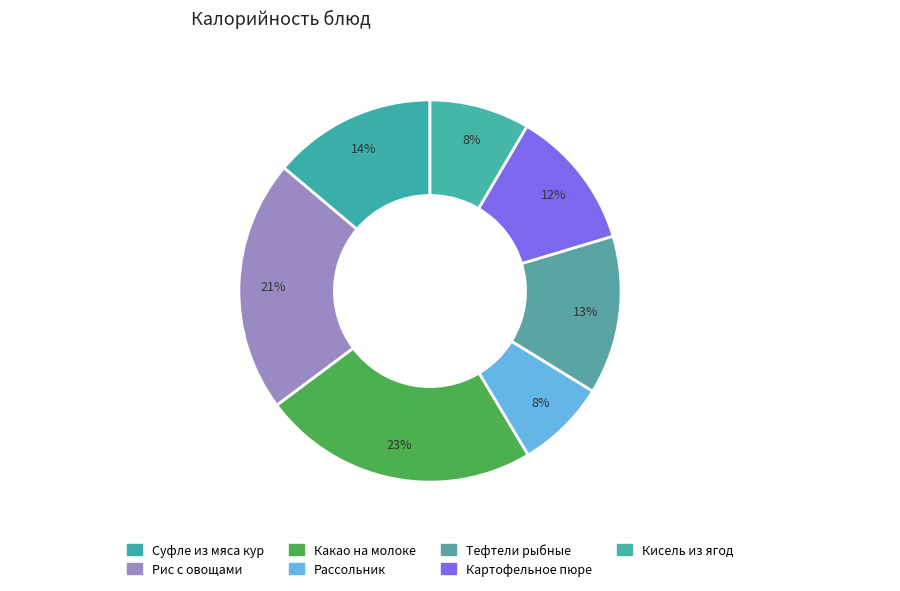

Does Тефтели рыбные account for over 50% of the chart?

No